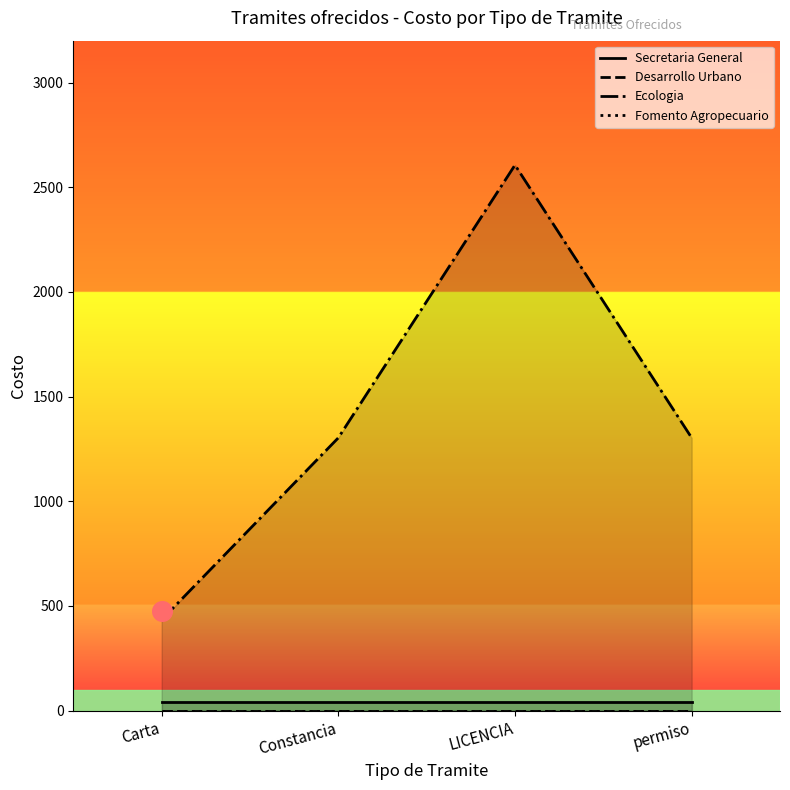

Is the value of Ecologia at Carta greater than the value of Desarrollo Urbano at Carta?

Yes